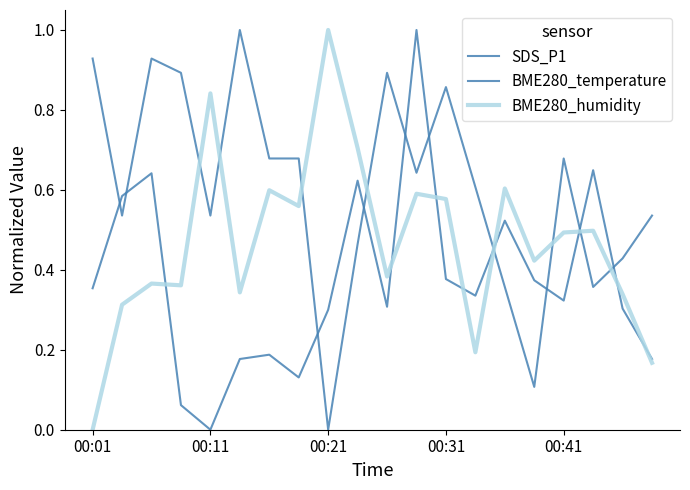

How many lines are shown in the chart?

3